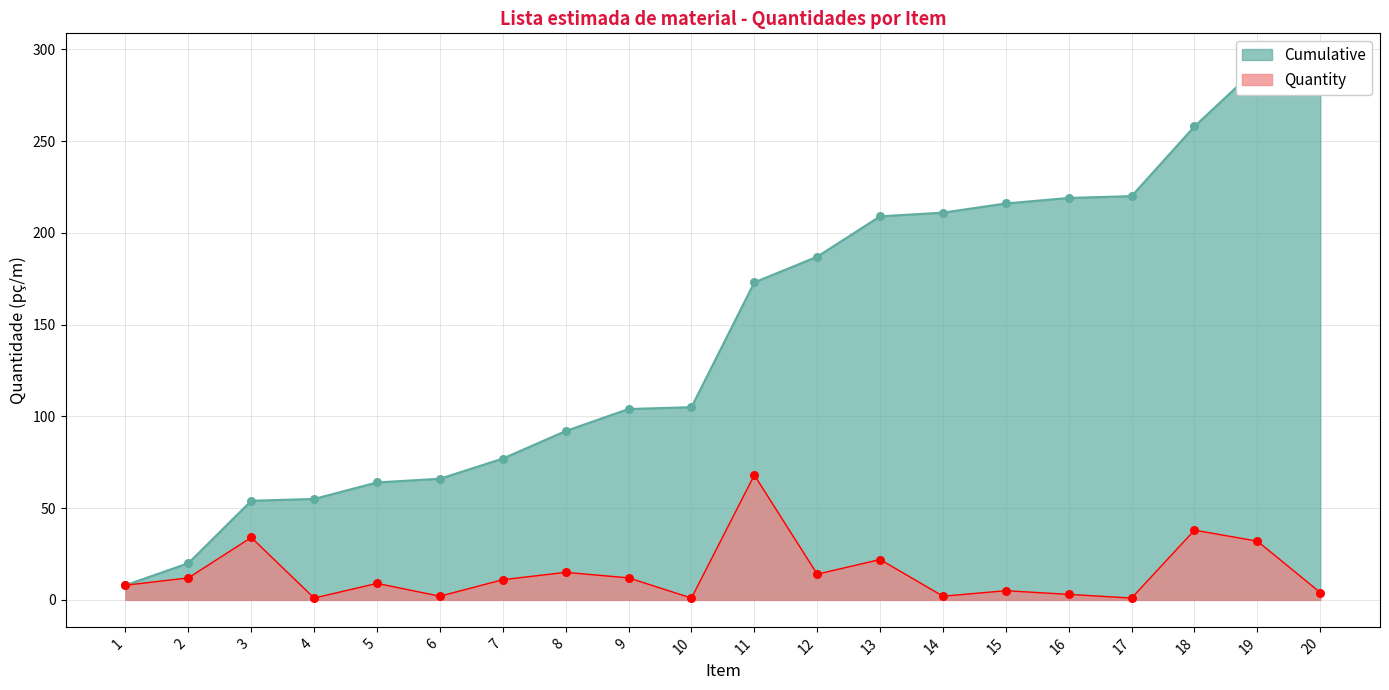

What are all the series names shown in the legend?

Quantity, Cumulative